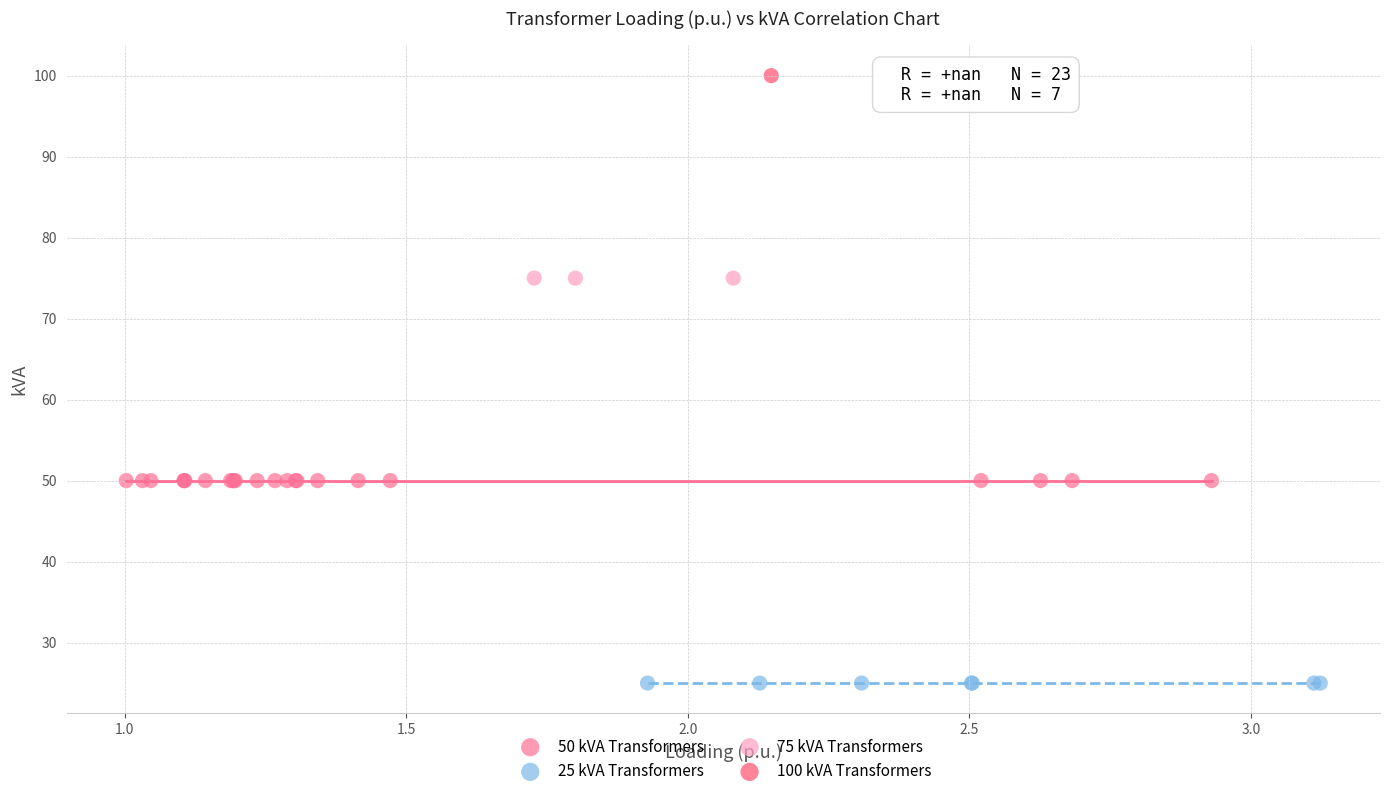

What are all the series names shown in the legend?

50 kVA Transformers, 25 kVA Transformers, 75 kVA Transformers, 100 kVA Transformers